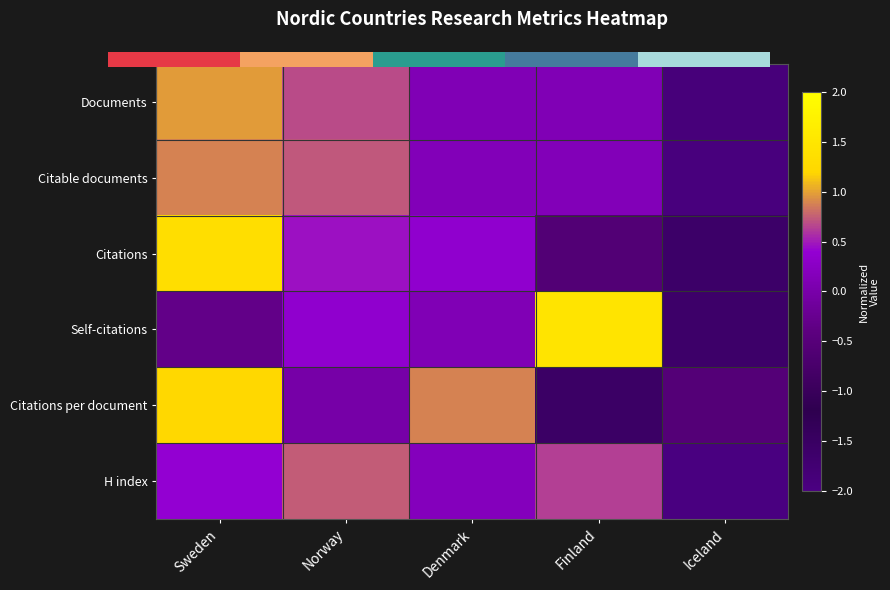

List the labels in order of Citations value, smallest first.

Iceland, Finland, Denmark, Norway, Sweden